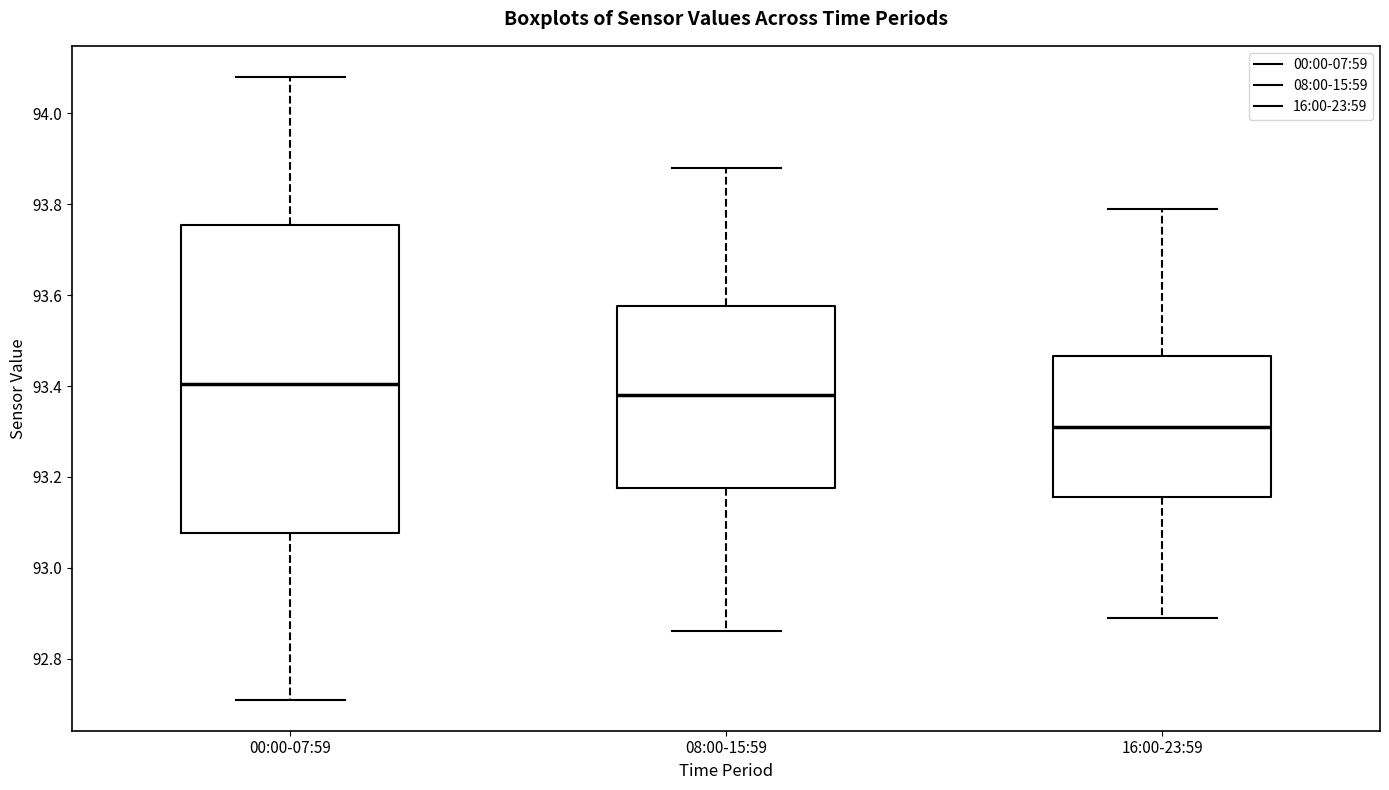

Which box's median line is the lowest?

16:00-23:59